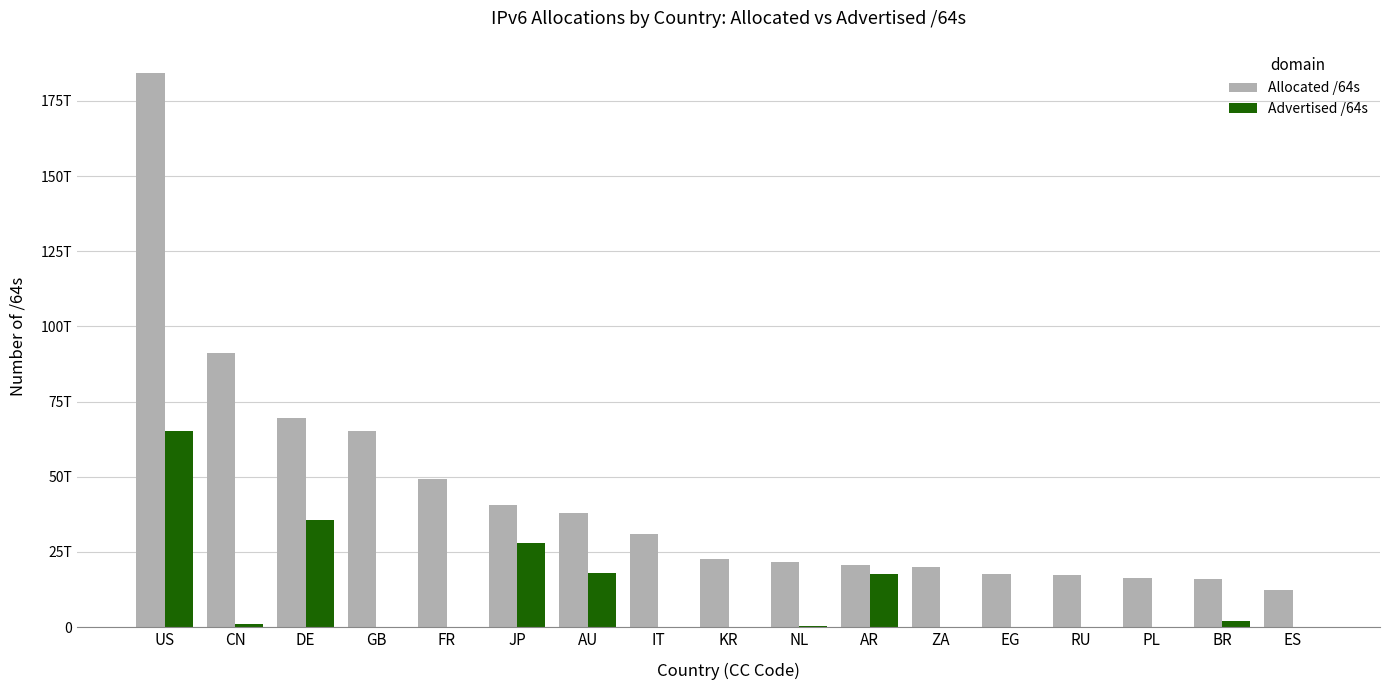

What is the difference between the maximum and minimum values in the Allocated /64s series?

172176852779008